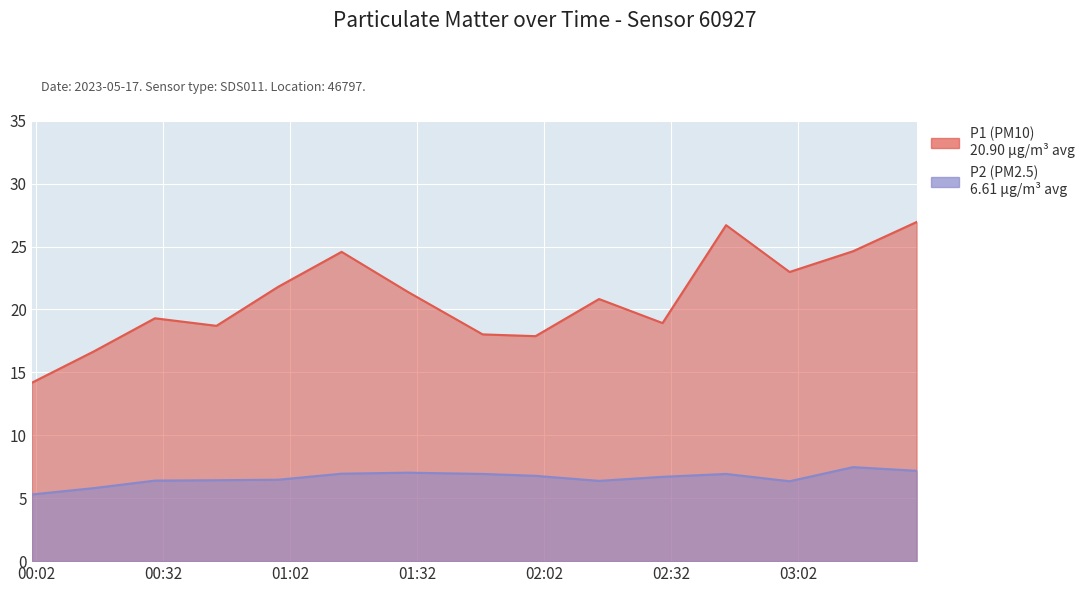

Rank the series by their maximum value, from highest to lowest.

P1, P2